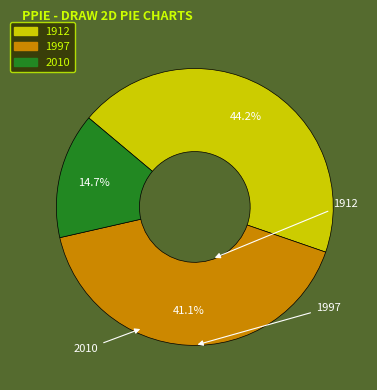

To the nearest percent, what portion does 1912 represent?

44%